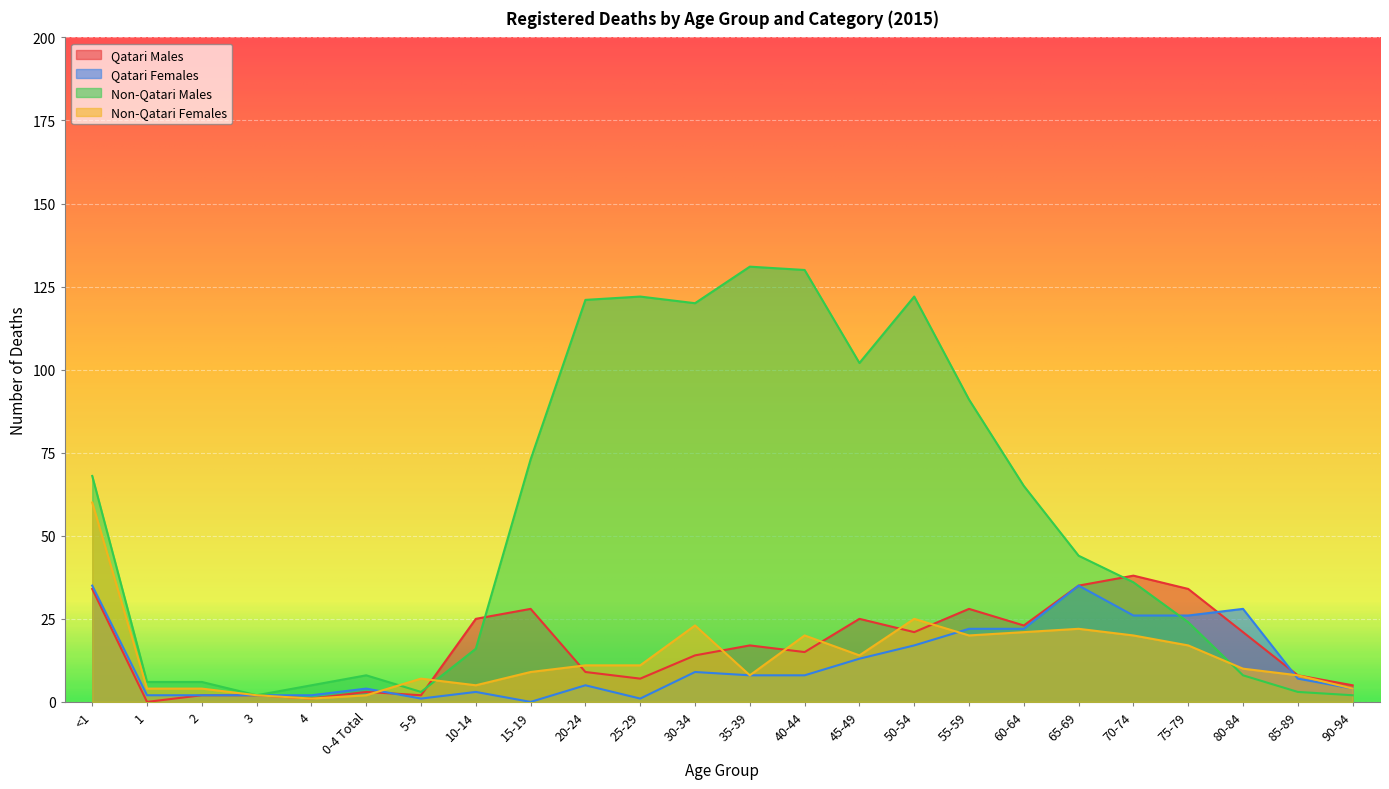

What is the total value across all series at 70-74?

120